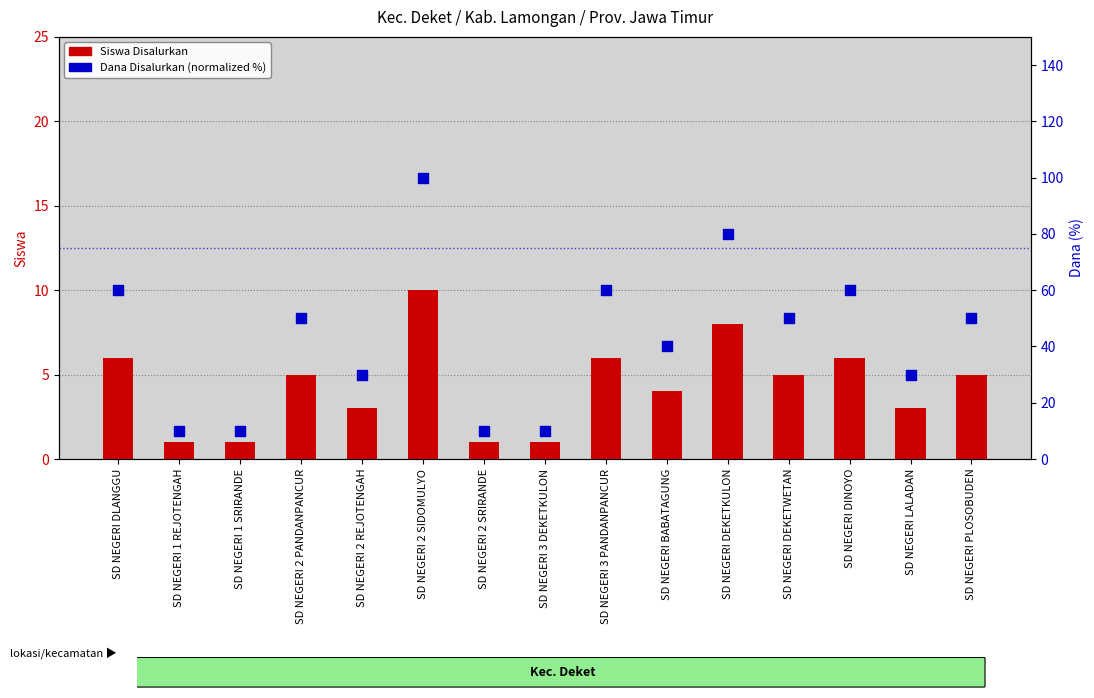

Which series reaches the minimum Y coordinate?

Siswa Disalurkan